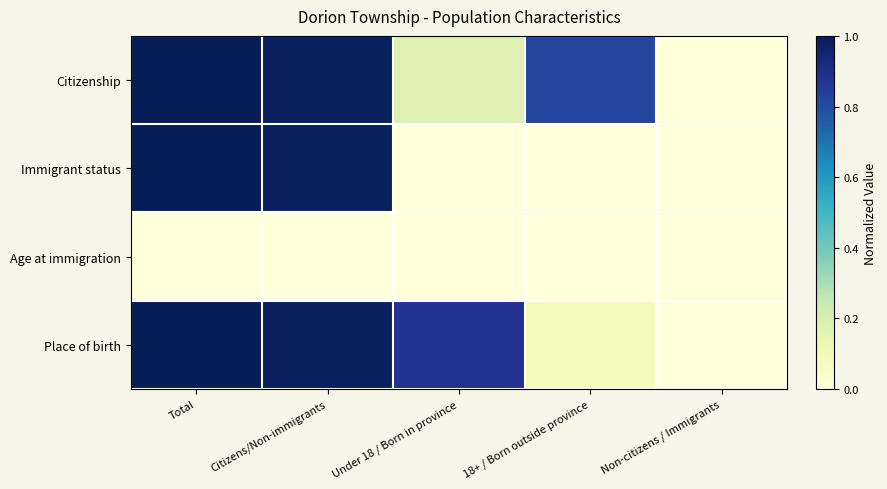

Rank the series by their maximum value, from lowest to highest.

Age at immigration, Citizenship, Immigrant status, Place of birth